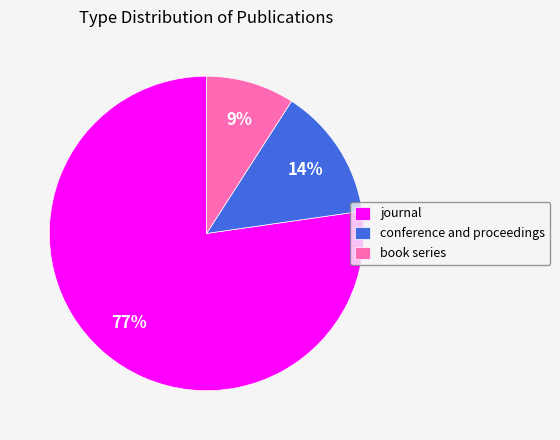

Between conference and proceedings and journal, which is larger?

journal